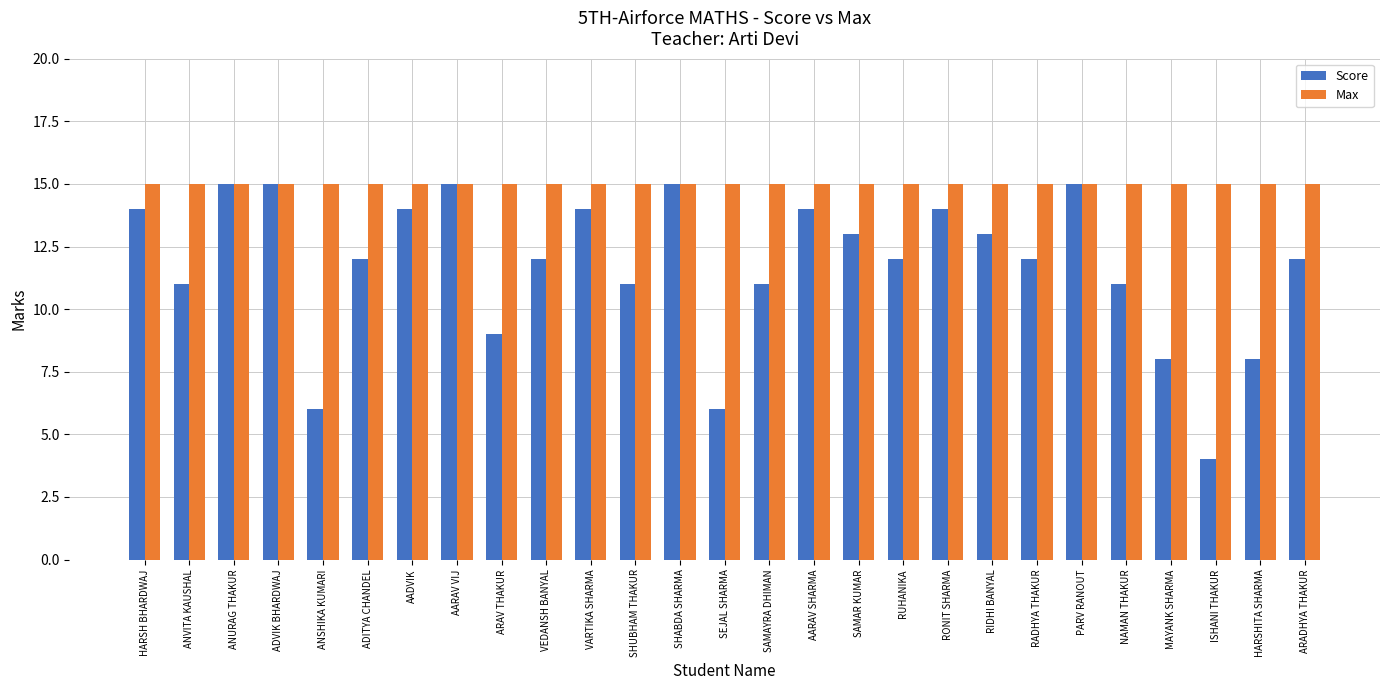

Reading right to left, list all the values displayed in this chart.

Score: 12	8	4	8	11	15	12	13	14	12	13	14	11	6	15	11	14	12	9	15	14	12	6	15	15	11	14
Max: 15	15	15	15	15	15	15	15	15	15	15	15	15	15	15	15	15	15	15	15	15	15	15	15	15	15	15